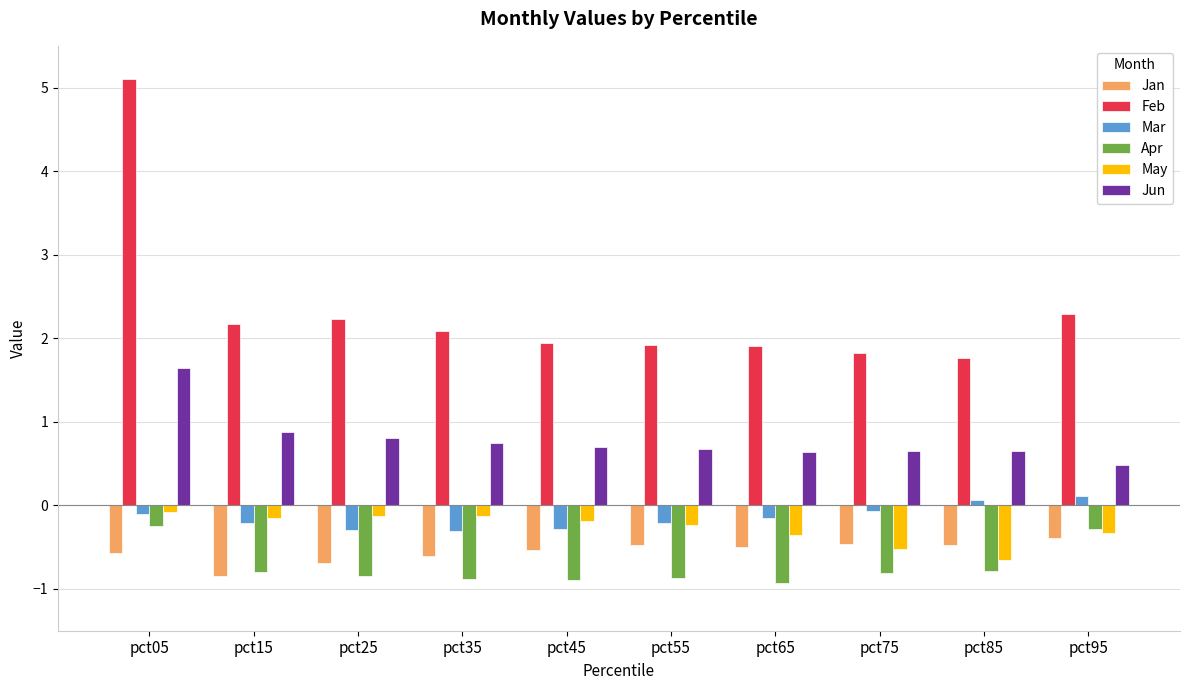

True or false: Jan has a value of -0.7 at pct25.

True